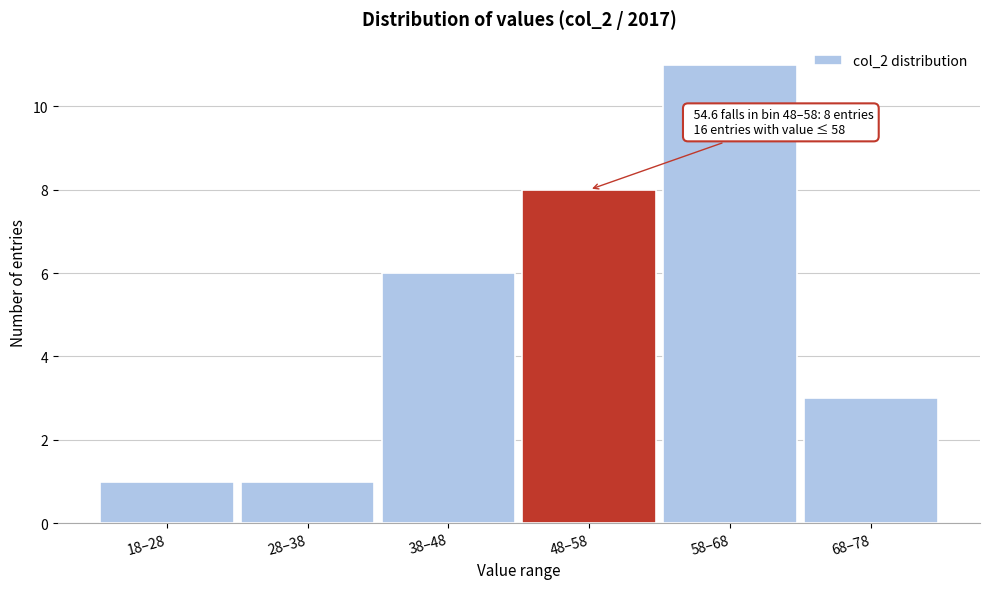

Reading left to right, transcribe all the data shown in this chart.

18–28=1	28–38=1	38–48=6	48–58=8	58–68=11	68–78=3